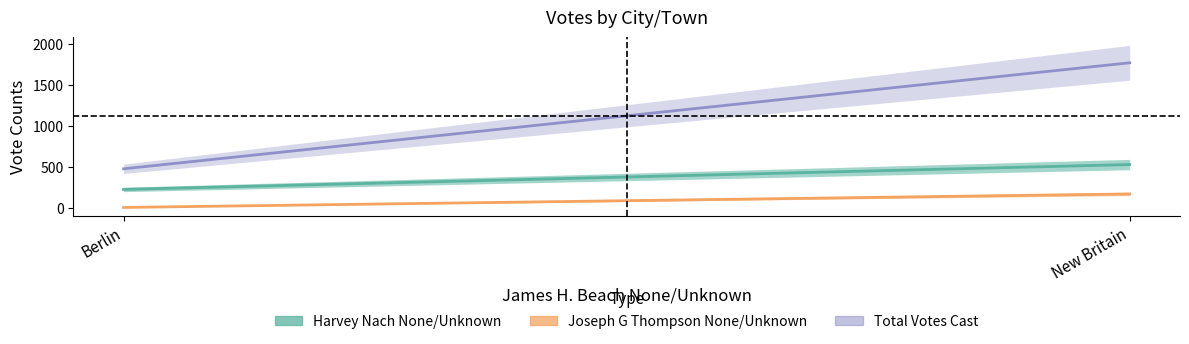

What value does the Joseph G Thompson
None/Unknown series have at New Britain?

169